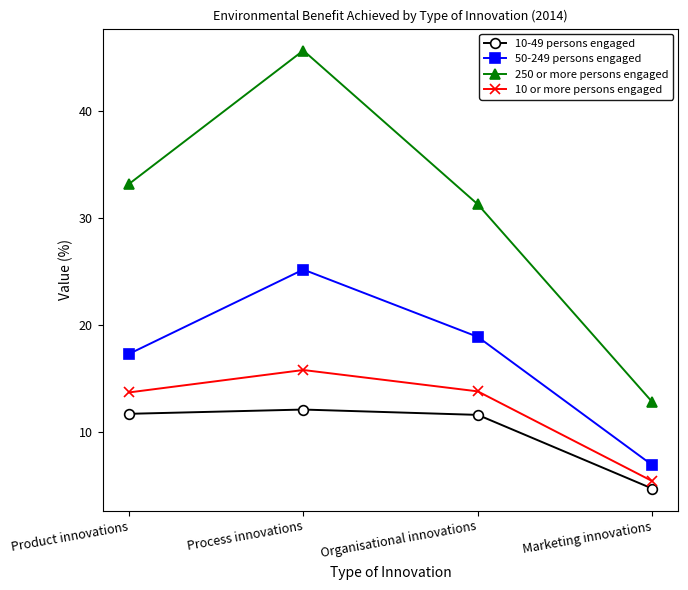

What is the spread (max minus min) of values at Product innovations?

21.5